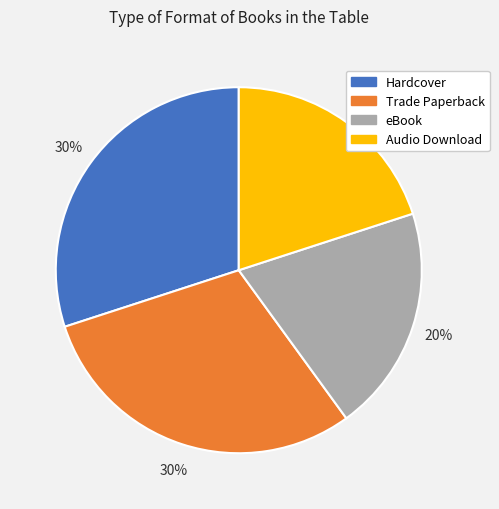

How many slices are in this pie chart?

4